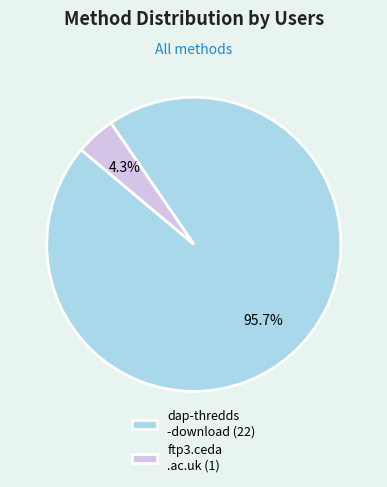

Which category has the biggest portion of the pie?

dap-thredds -download (22)